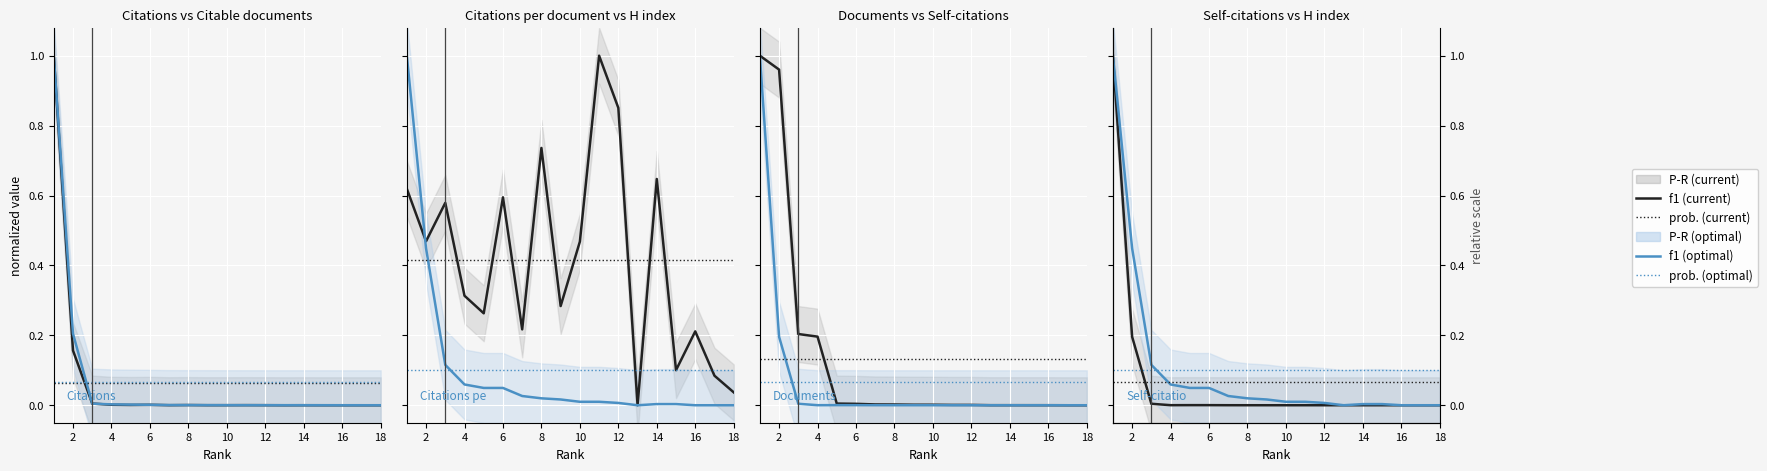

What is the greatest value displayed?

1.0